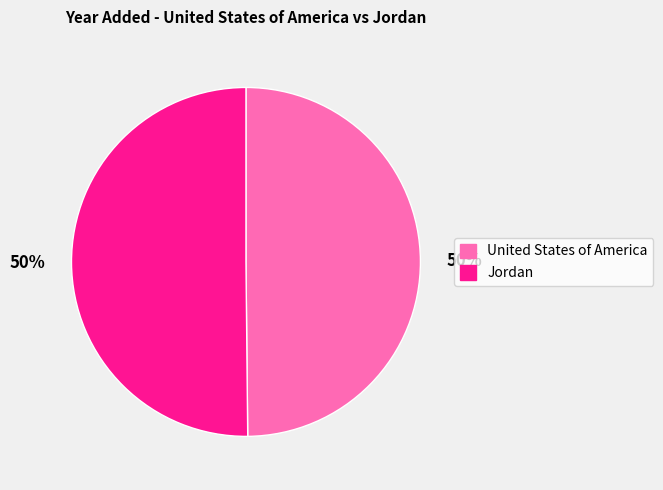

True or false: United States of America accounts for 50% of the total.

True